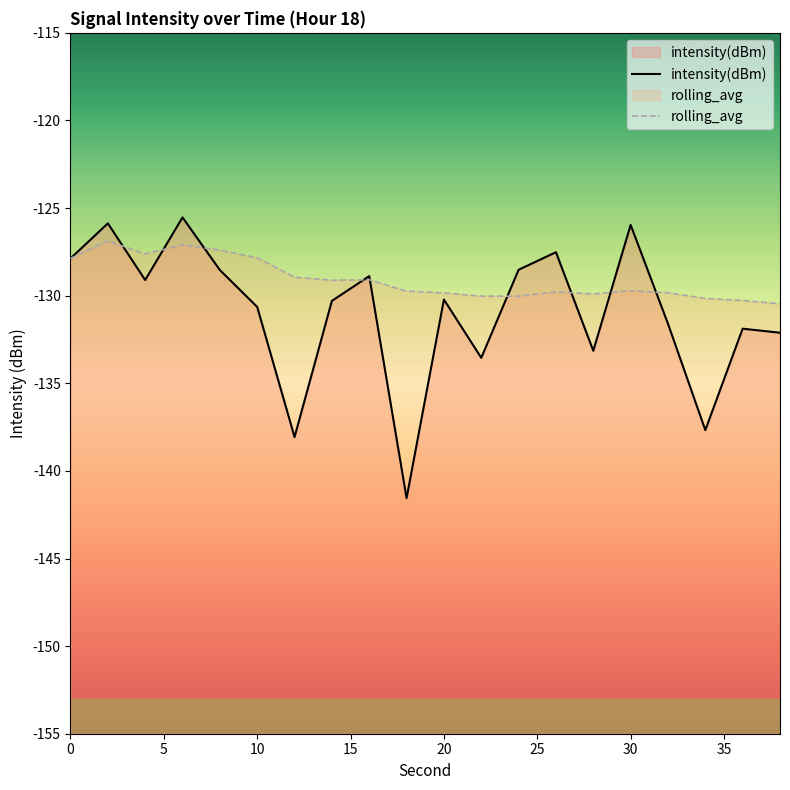

How many intersections are there between rolling_avg and intensity(dBm)?

9